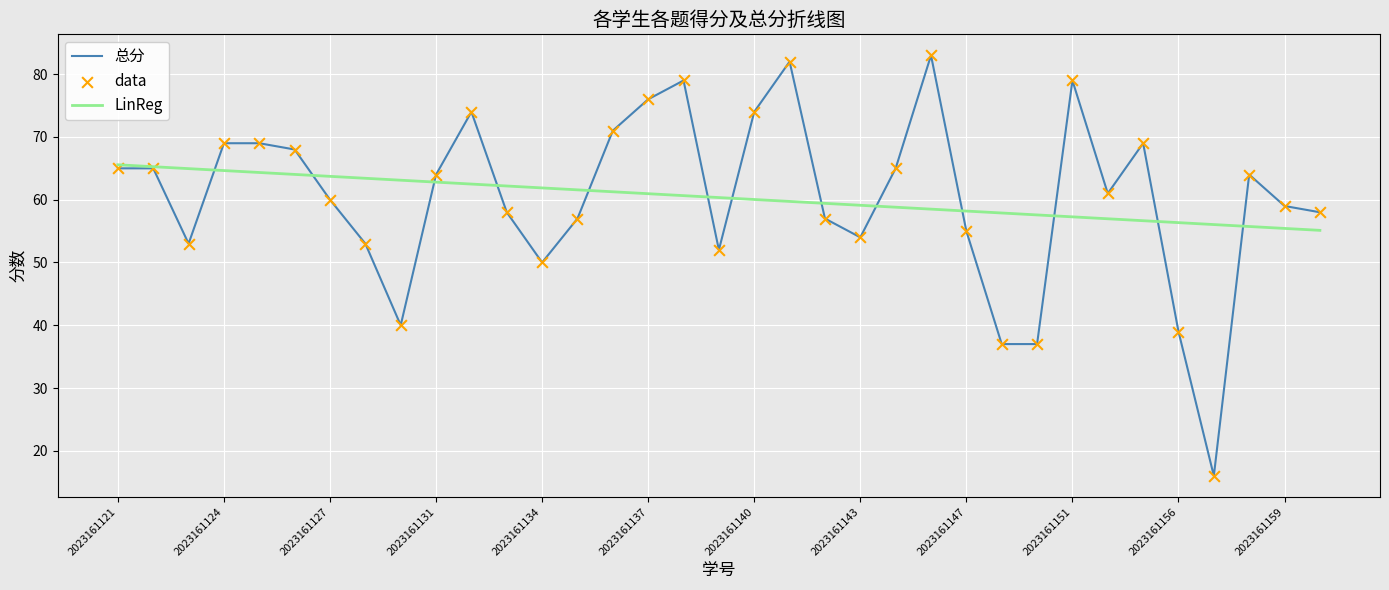

What is the greatest value displayed?

83.0